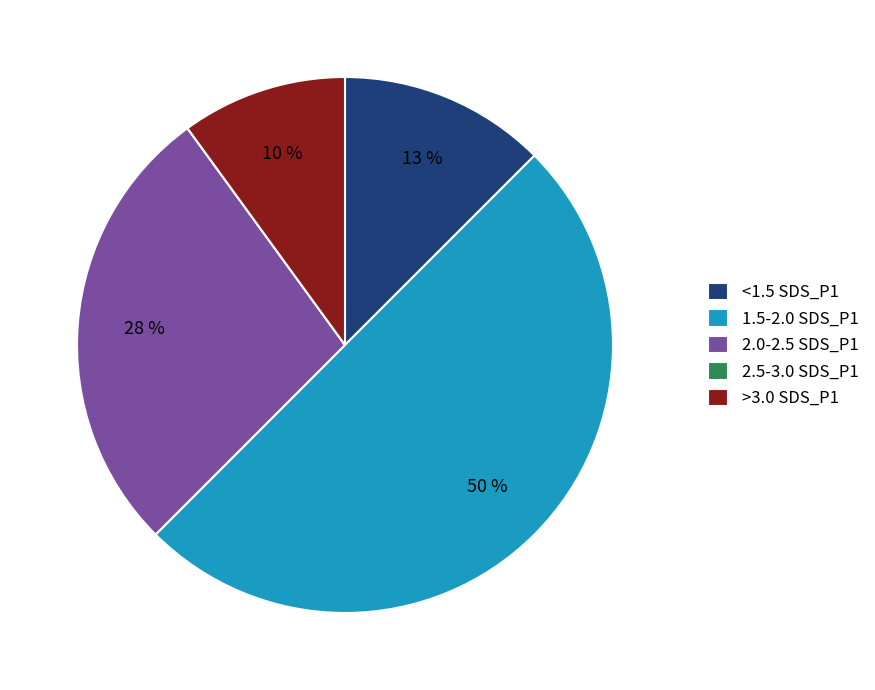

Approximately how many times larger is the value at 2.0-2.5 SDS_P1 compared to <1.5 SDS_P1?

2.2